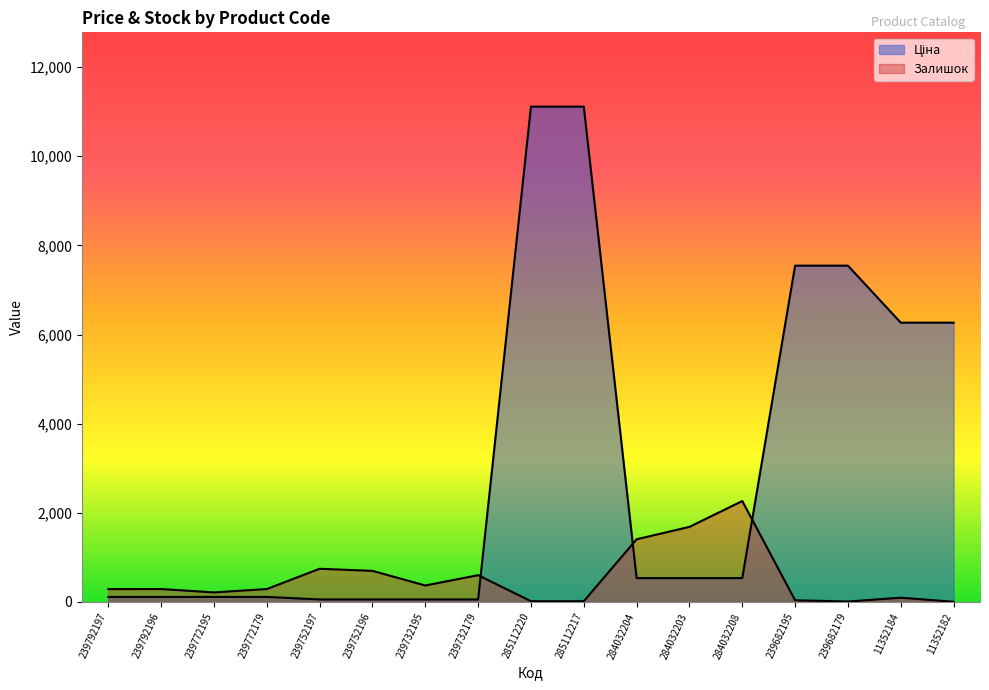

At which category is the sum across all series the highest?

285112220